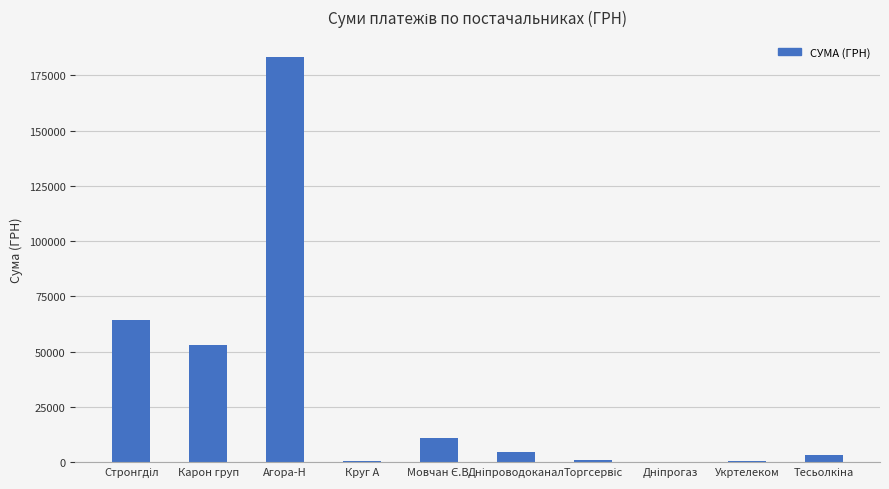

How many data points does each series have?

10